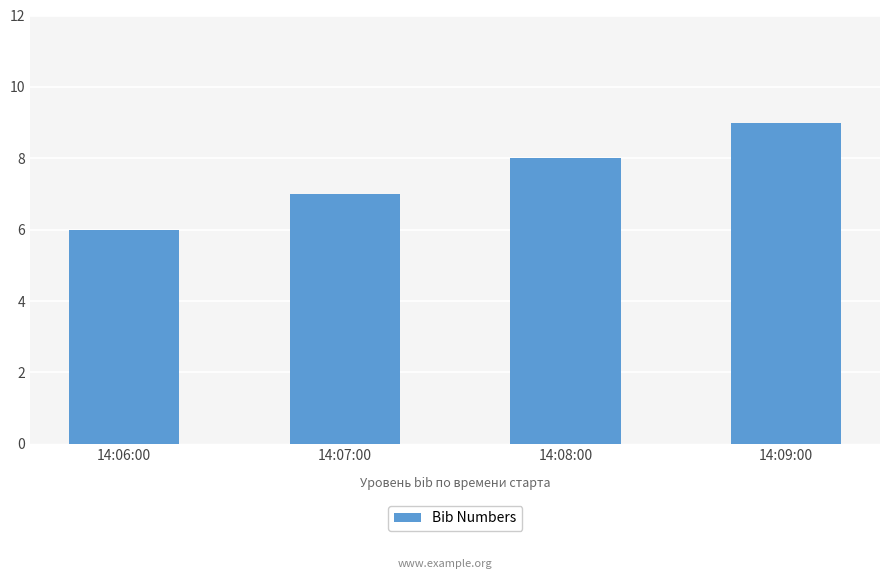

Does the chart contain stacked bars?

No